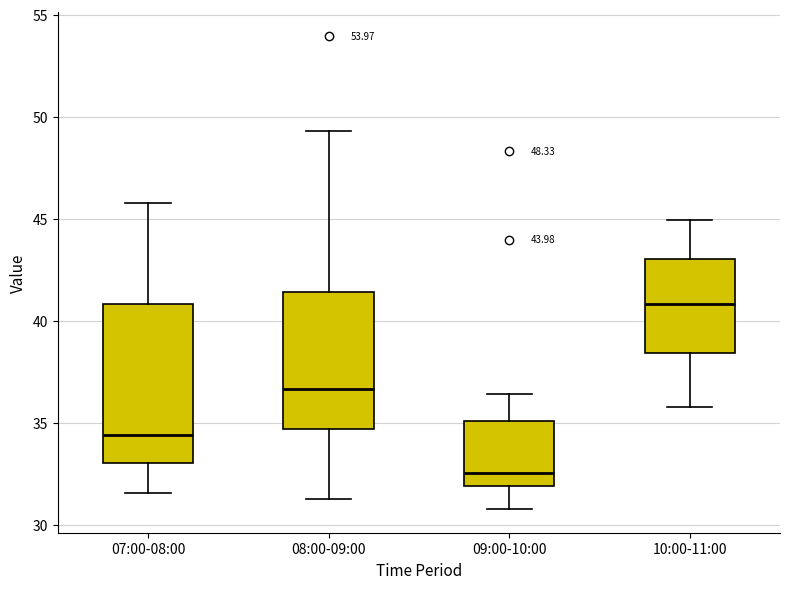

Which box has the highest median line?

10:00-11:00